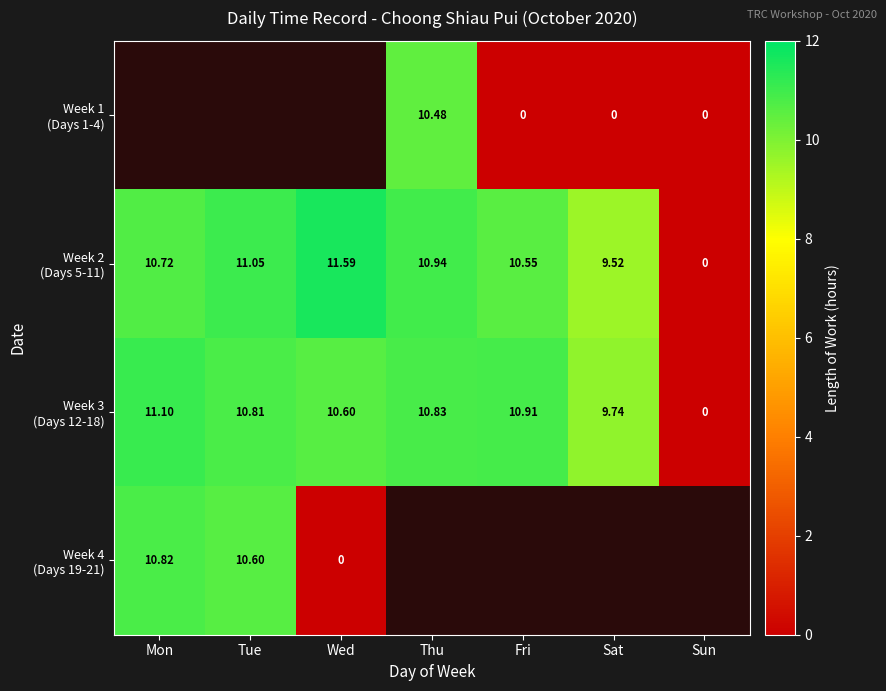

What is the difference between the maximum and minimum values in the Week 4 (Days 19-21) series?

10.8